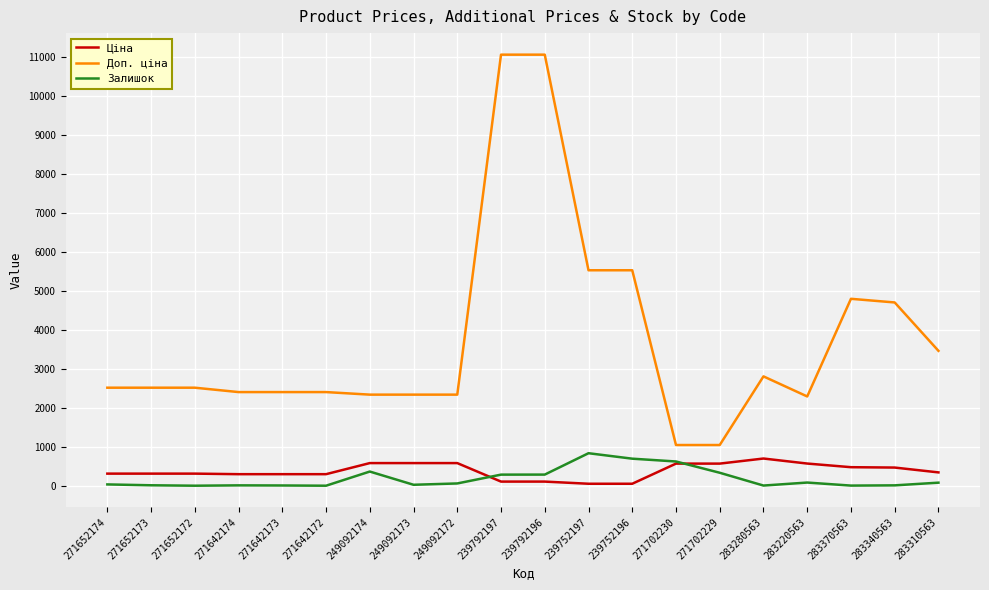

Where does the Доп. ціна series first go above 2517?

271652174